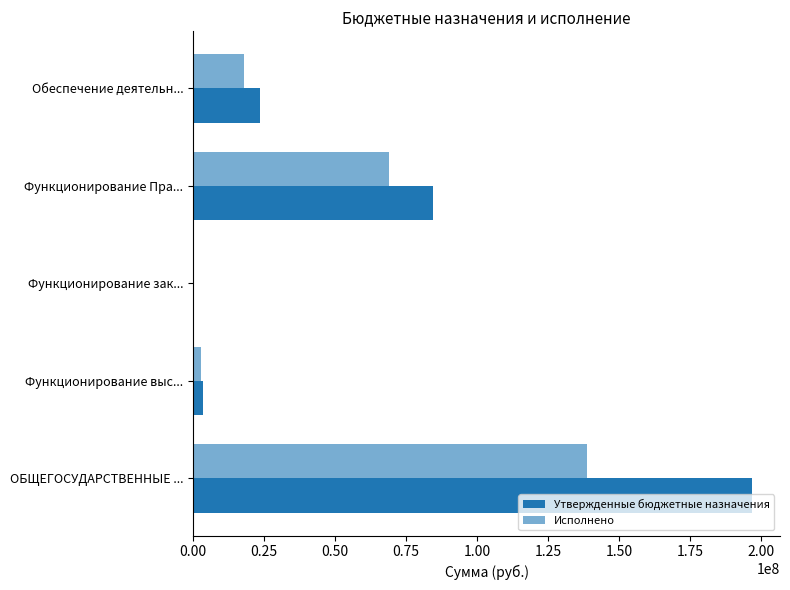

How many categories are shown in the chart?

5